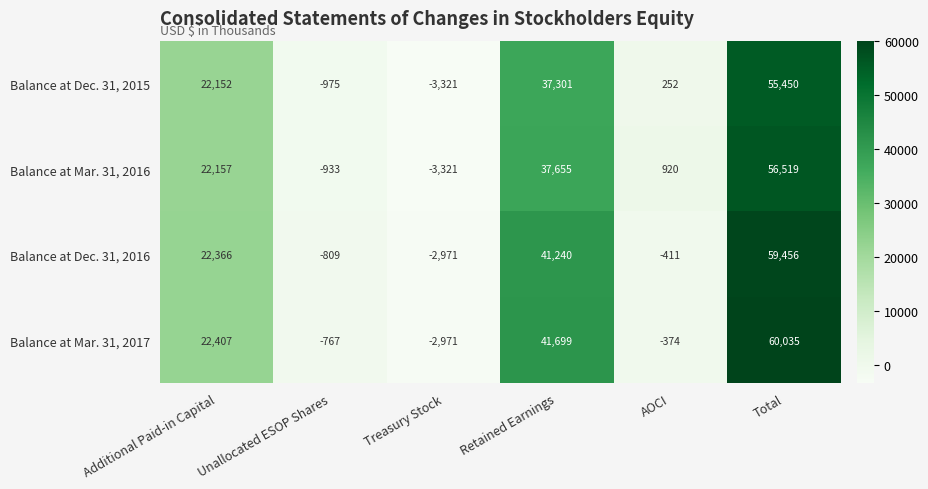

At which category is the sum across all series the highest?

Total